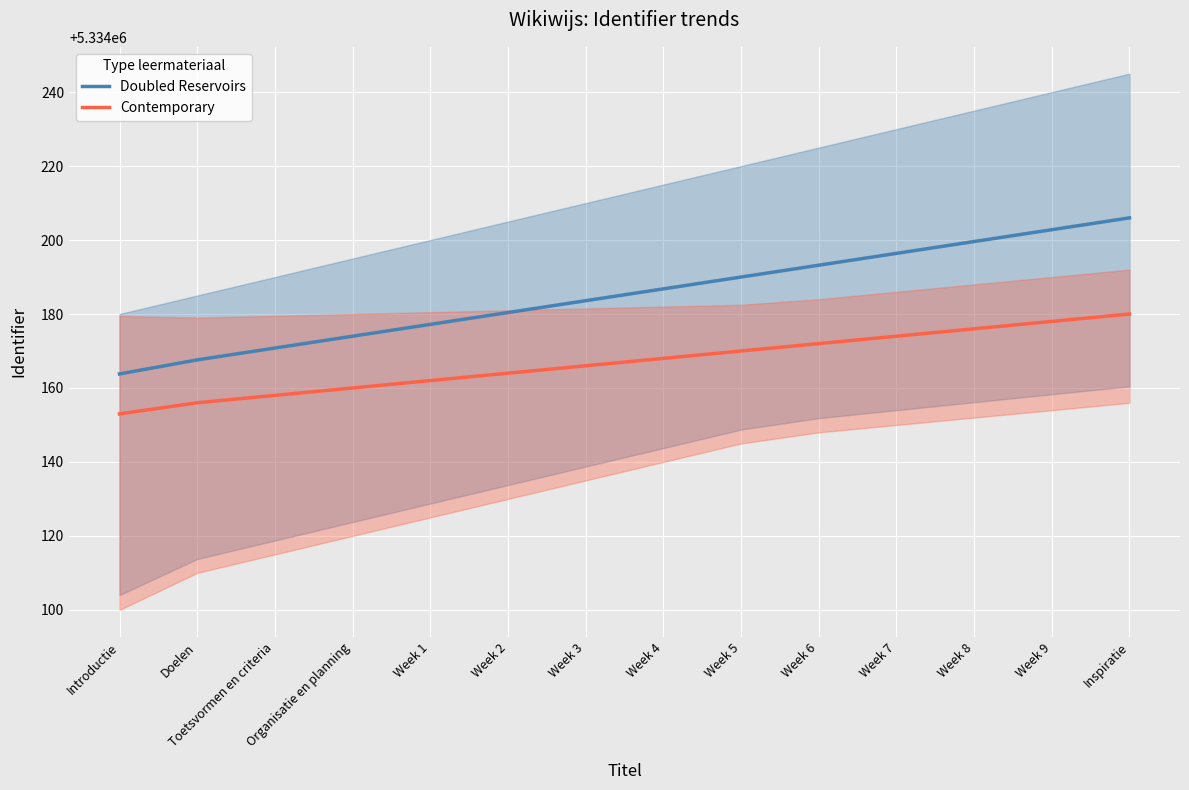

How many values in the Contemporary series are below 5334168?

7